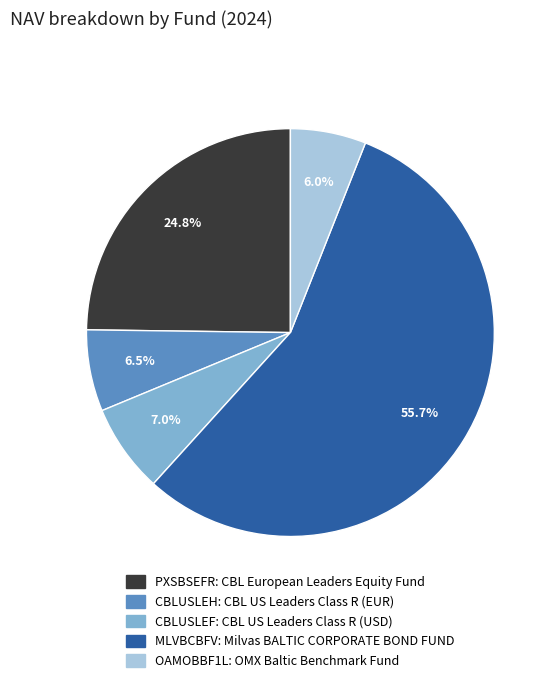

Is there a majority slice in this chart?

Yes